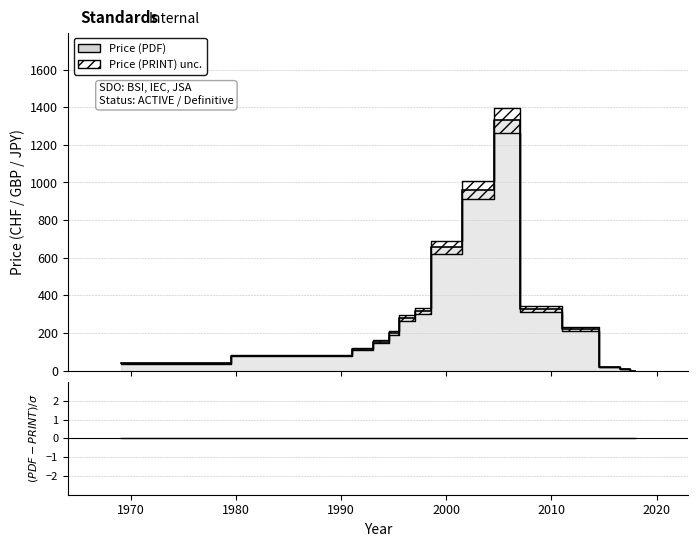

Rank the categories by value from highest to lowest.

2005, 2004, 1999, 2009, 1998, 1996, 2013, 1995, 1994, 1992, 1990, 1969, 2016, 2017, 2018